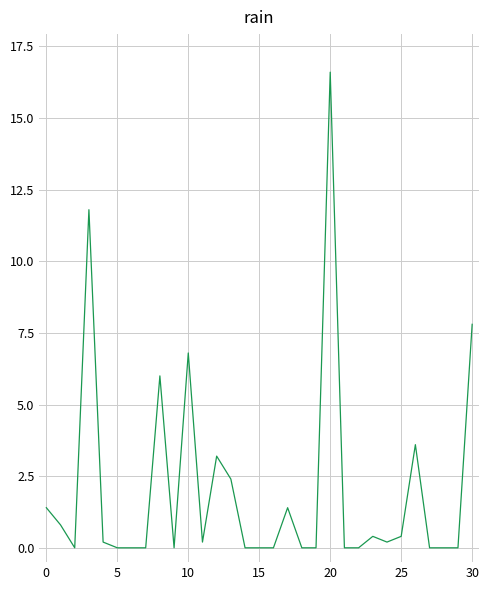

What is the difference between the maximum and minimum values?

16.6